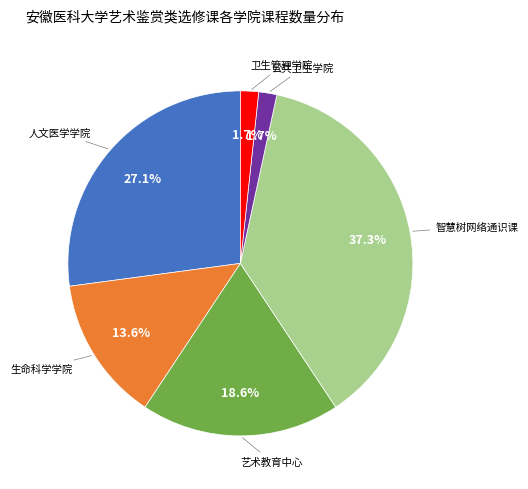

Count the number of slices in the pie.

6